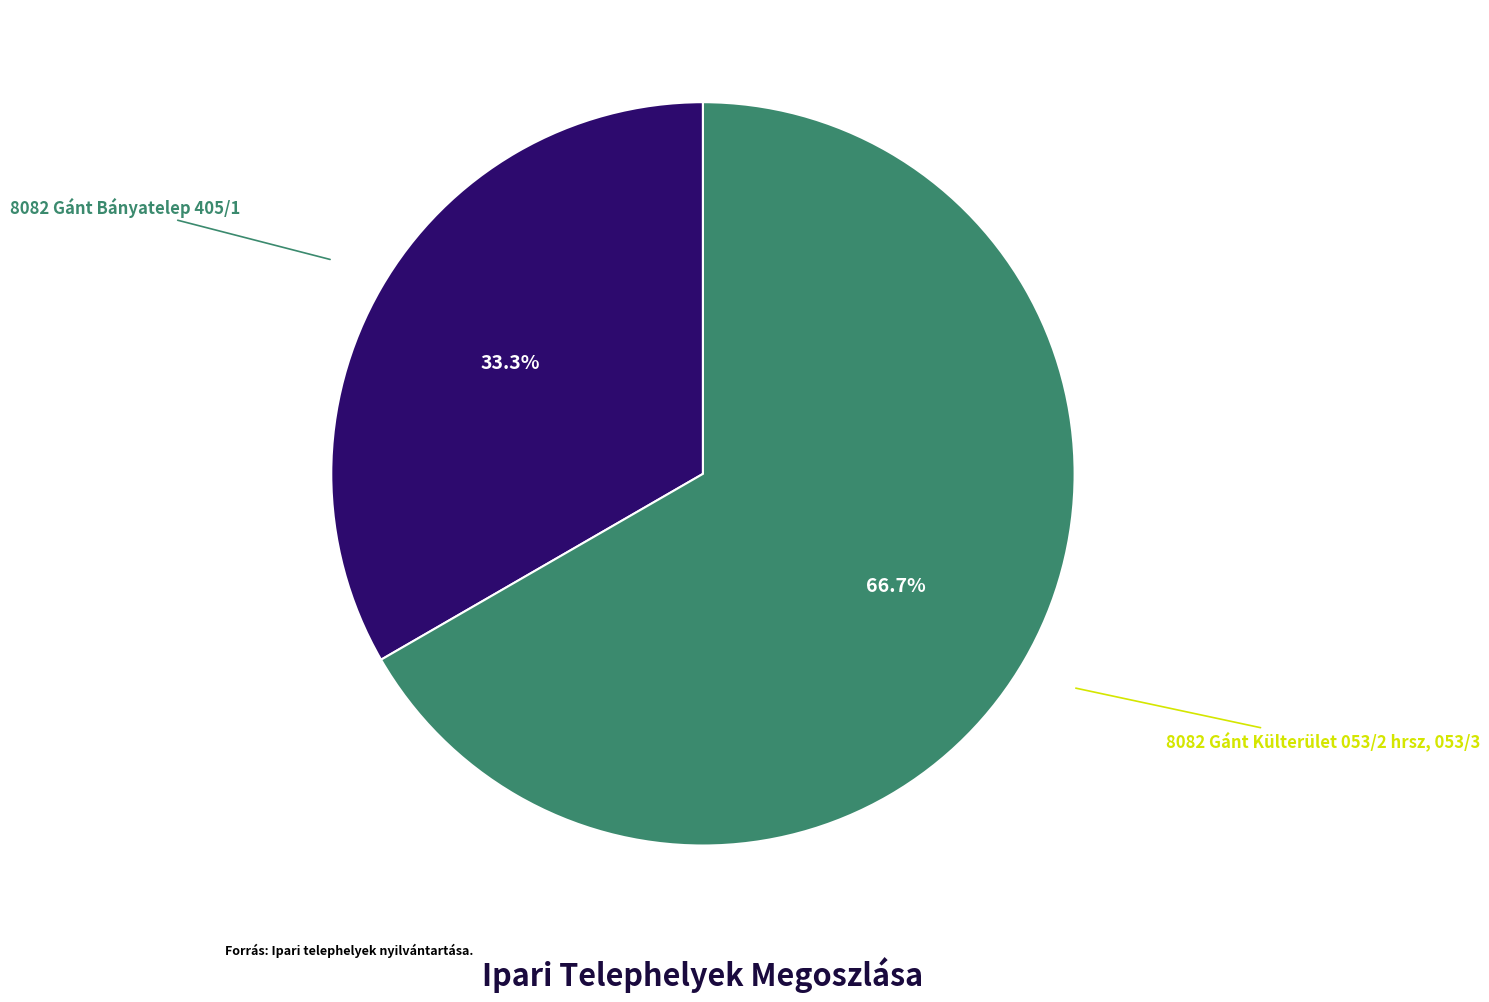

Is there any slice that represents more than half of the pie?

Yes